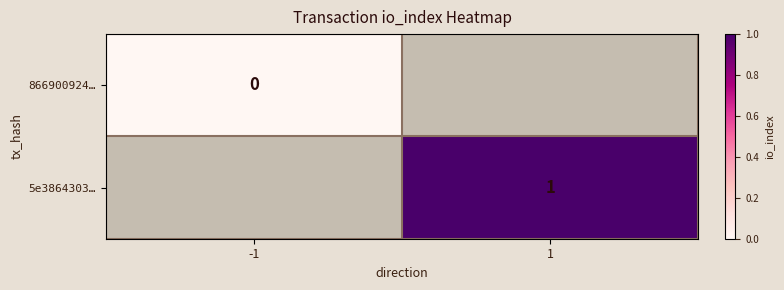

List the series in order of their peak value, lowest first.

866900924…, 5e3864303…